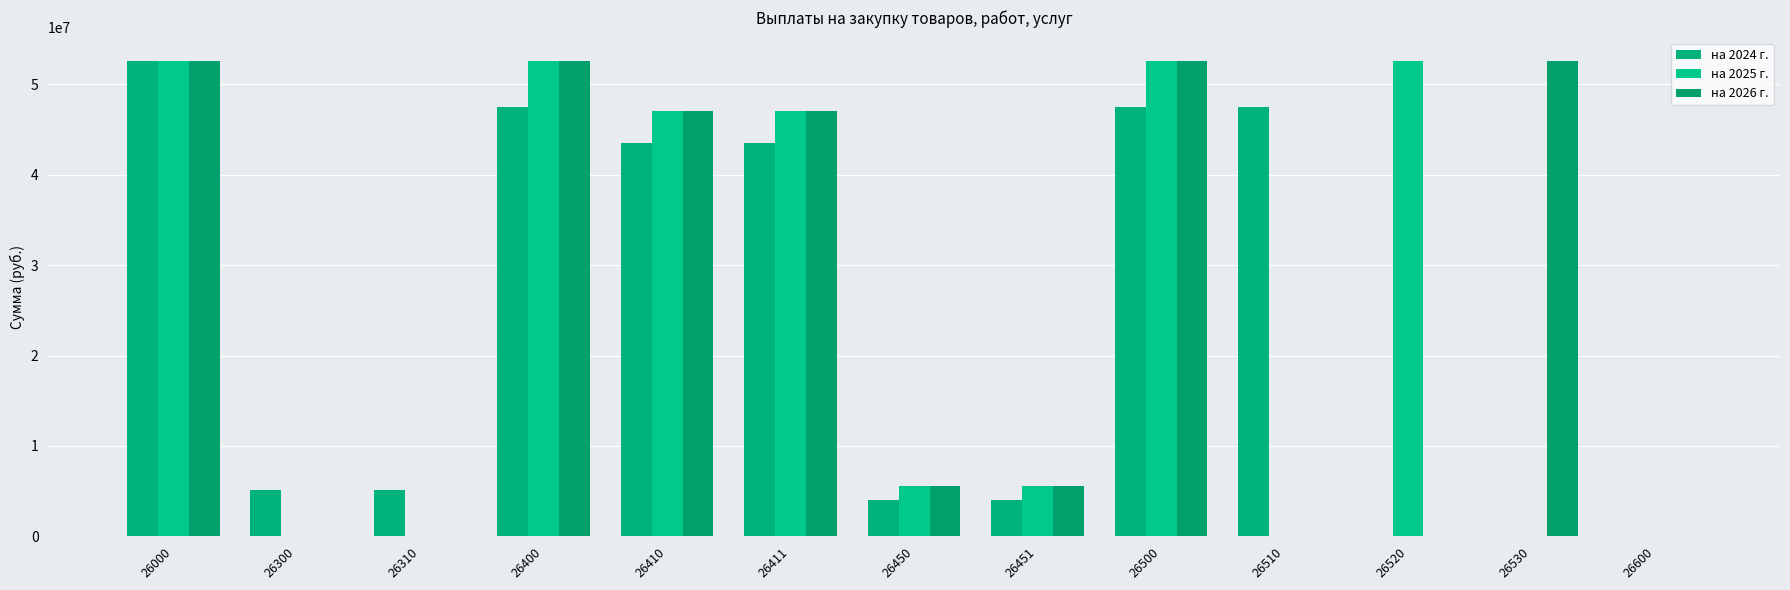

Is the value of на 2025 г. at 26520 greater than the value of на 2024 г. at 26600?

Yes